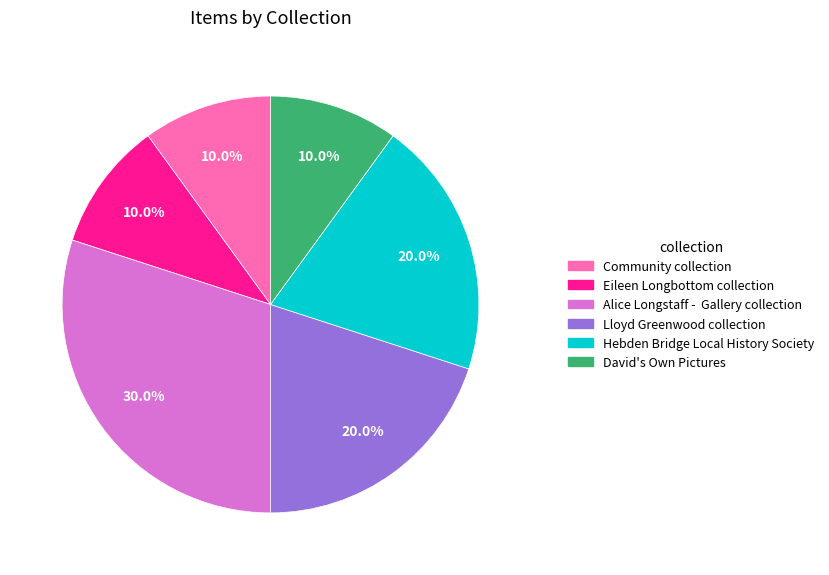

What is the ratio of the value at Alice Longstaff - Gallery collection to the value at Hebden Bridge Local History Society?

1.5